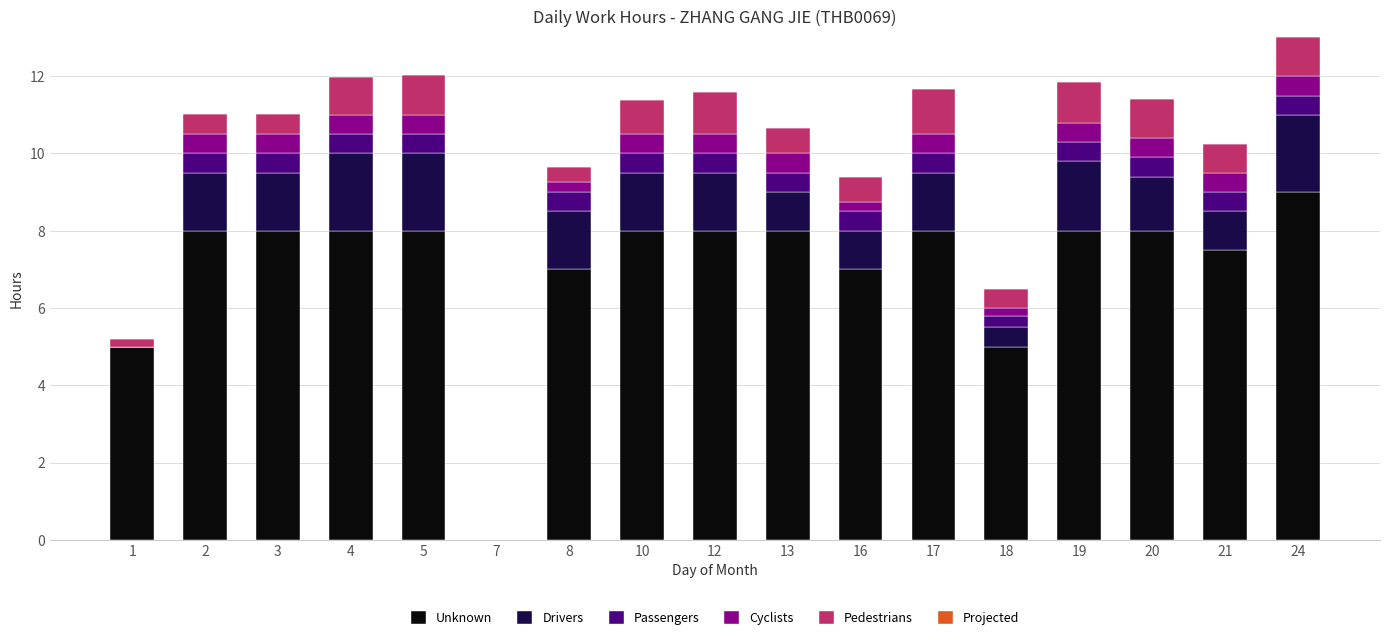

Which category has the highest value in the Unknown series?

24